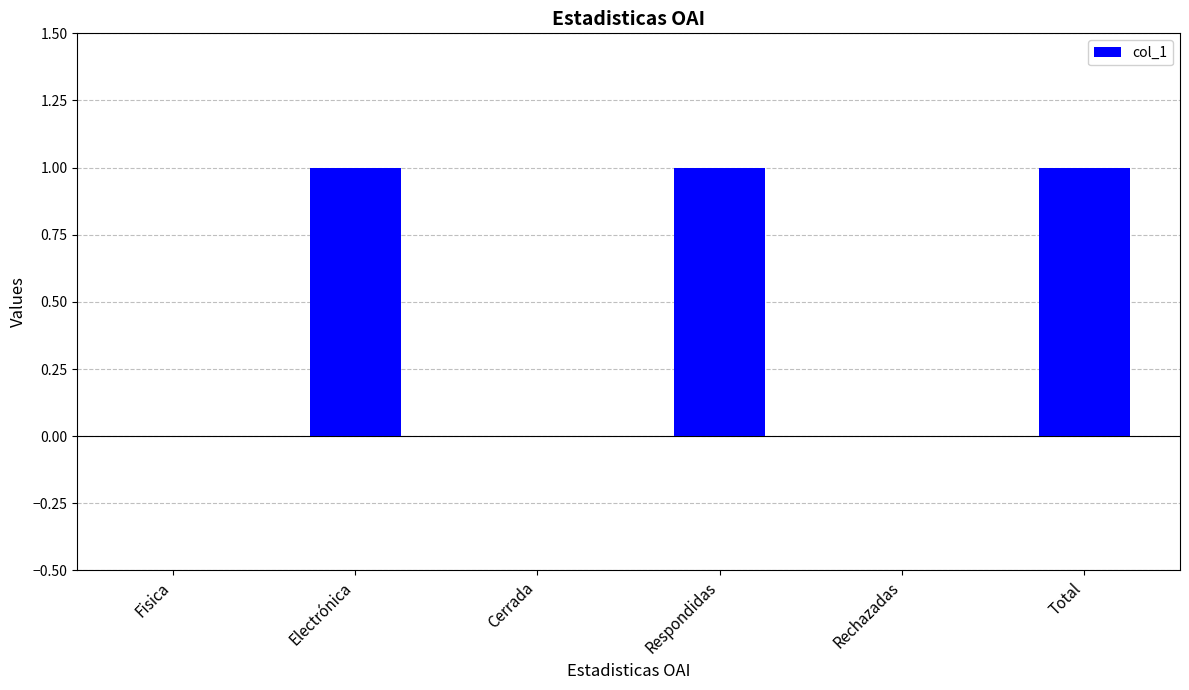

The value at Electrónica is 1. True or false?

True